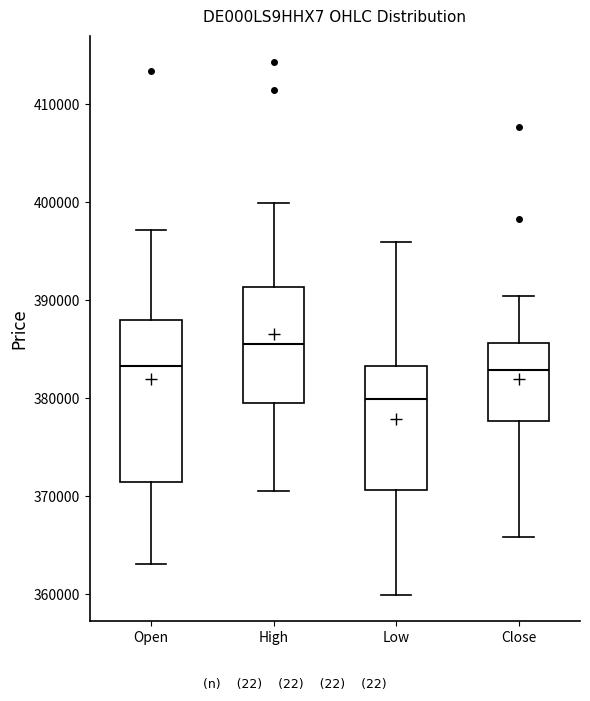

Reading left to right, read every box against the y-axis: the position of its median line, the range the box covers, and the ends of its whiskers. The values are not printed on the chart, so give them approximately, as read against the axis.

Open: median 383000, box 371000 to 388000, whiskers 363000 to 397000
High: median 386000, box 379000 to 391000, whiskers 370000 to 400000
Low: median 380000, box 371000 to 383000, whiskers 360000 to 396000
Close: median 383000, box 378000 to 386000, whiskers 366000 to 390000